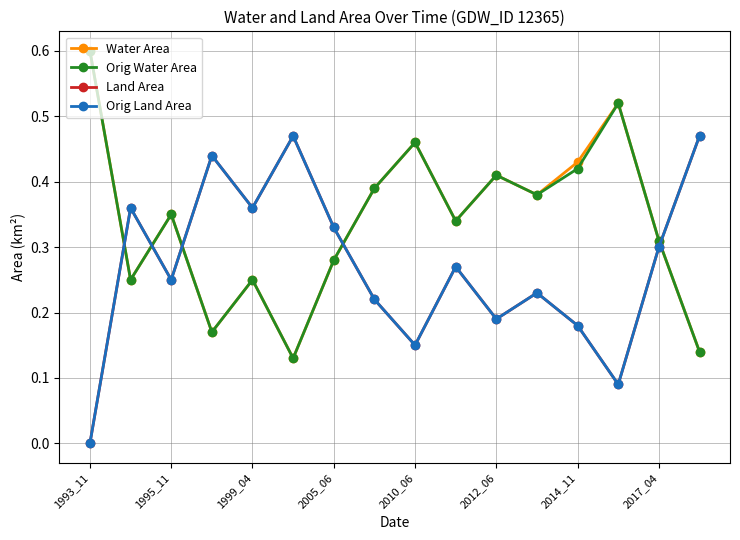

Which series has the widest spread of values?

Water Area